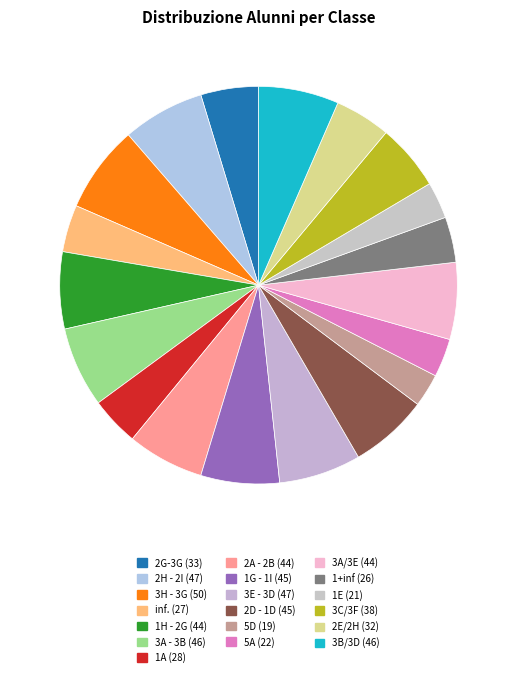

How many slices are in this pie chart?

19